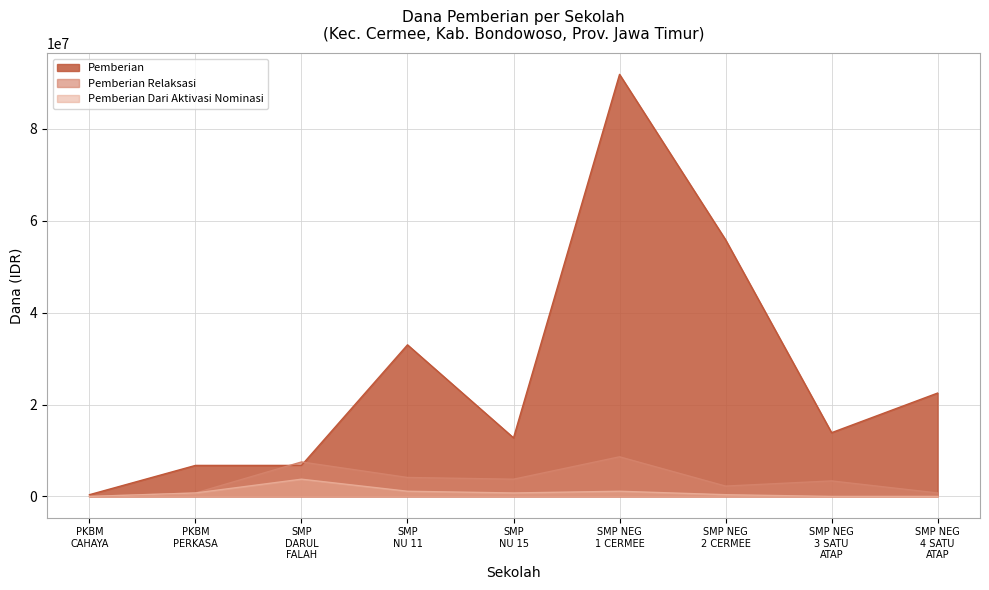

True or false: Pemberian and Pemberian Dari Aktivasi Nominasi intersect in this chart.

False